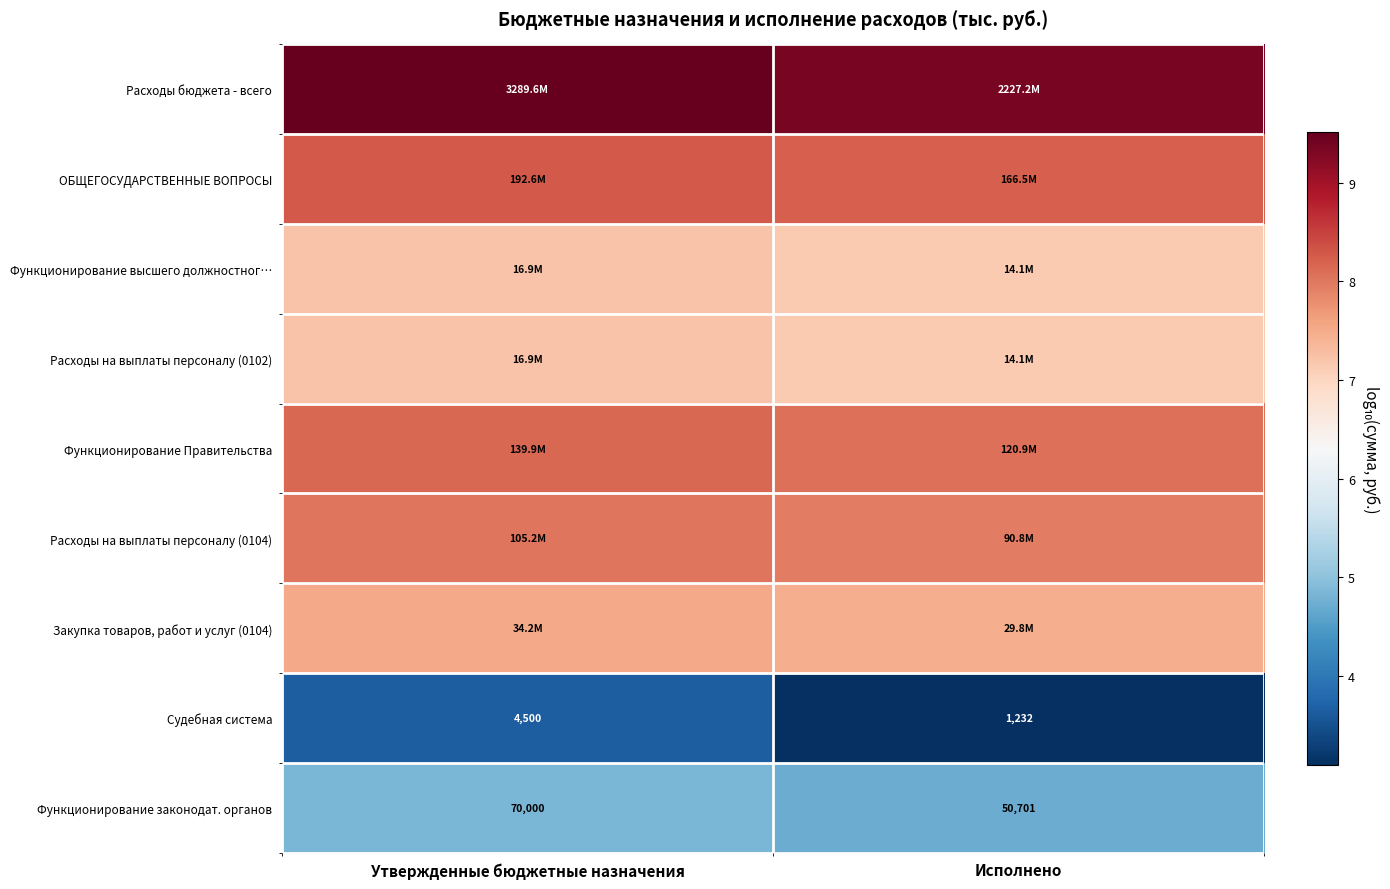

At which category is the sum across all series the highest?

Утвержденные бюджетные назначения